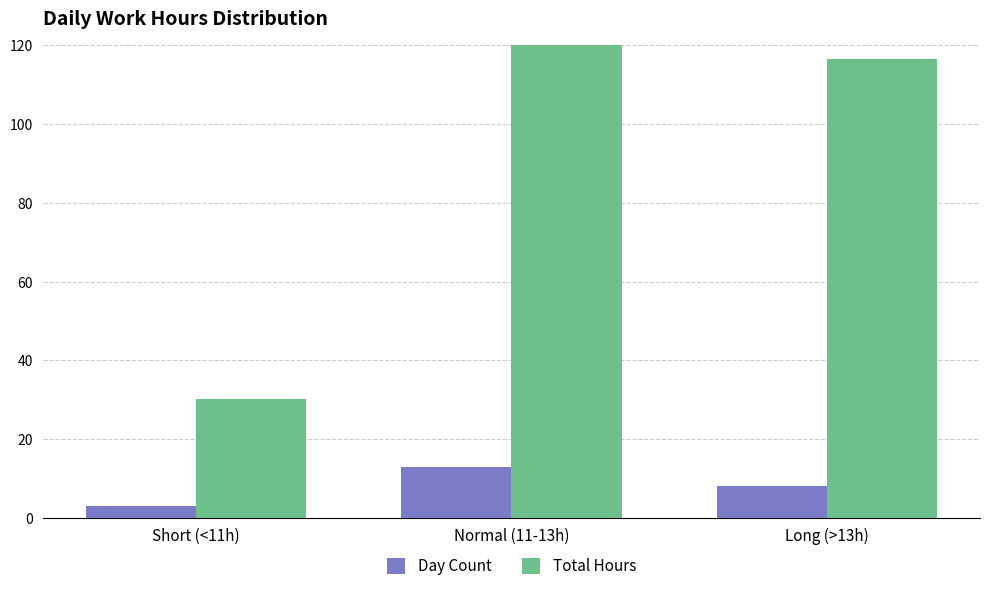

What is the approximate value of Total Hours at Normal (11-13h)?

151.1